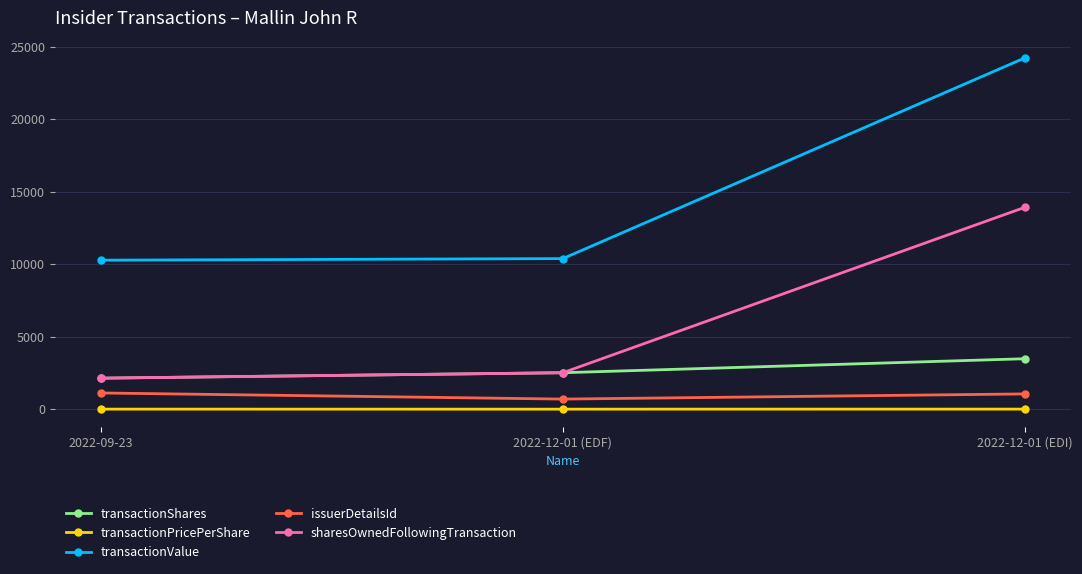

List the series in order of their peak value, highest first.

transactionValue, sharesOwnedFollowingTransaction, transactionShares, issuerDetailsId, transactionPricePerShare